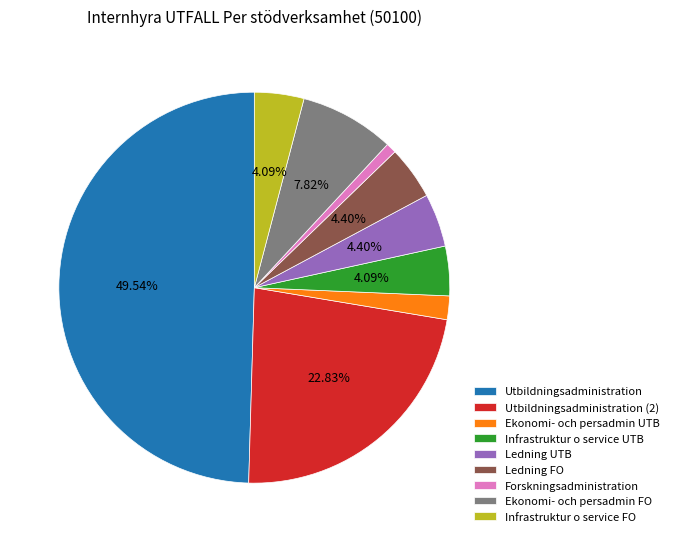

To the nearest percent, what is the average slice percentage?

11%